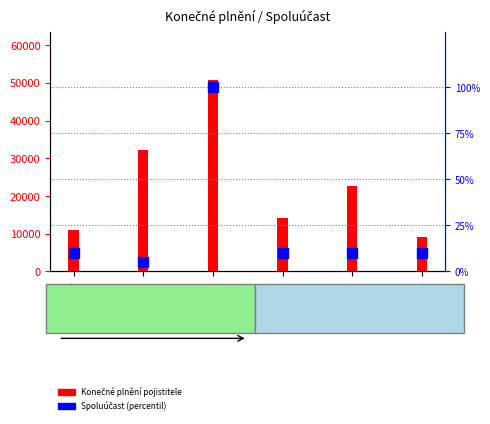

What is the total value across all series at 2022-04-21?

50980